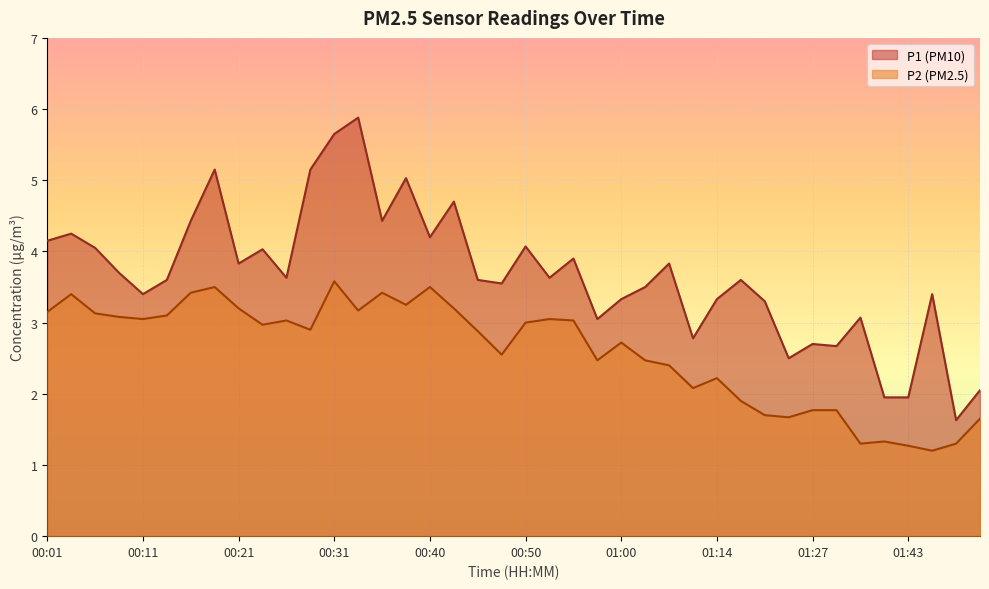

What is the average value of the P2 series?

2.6